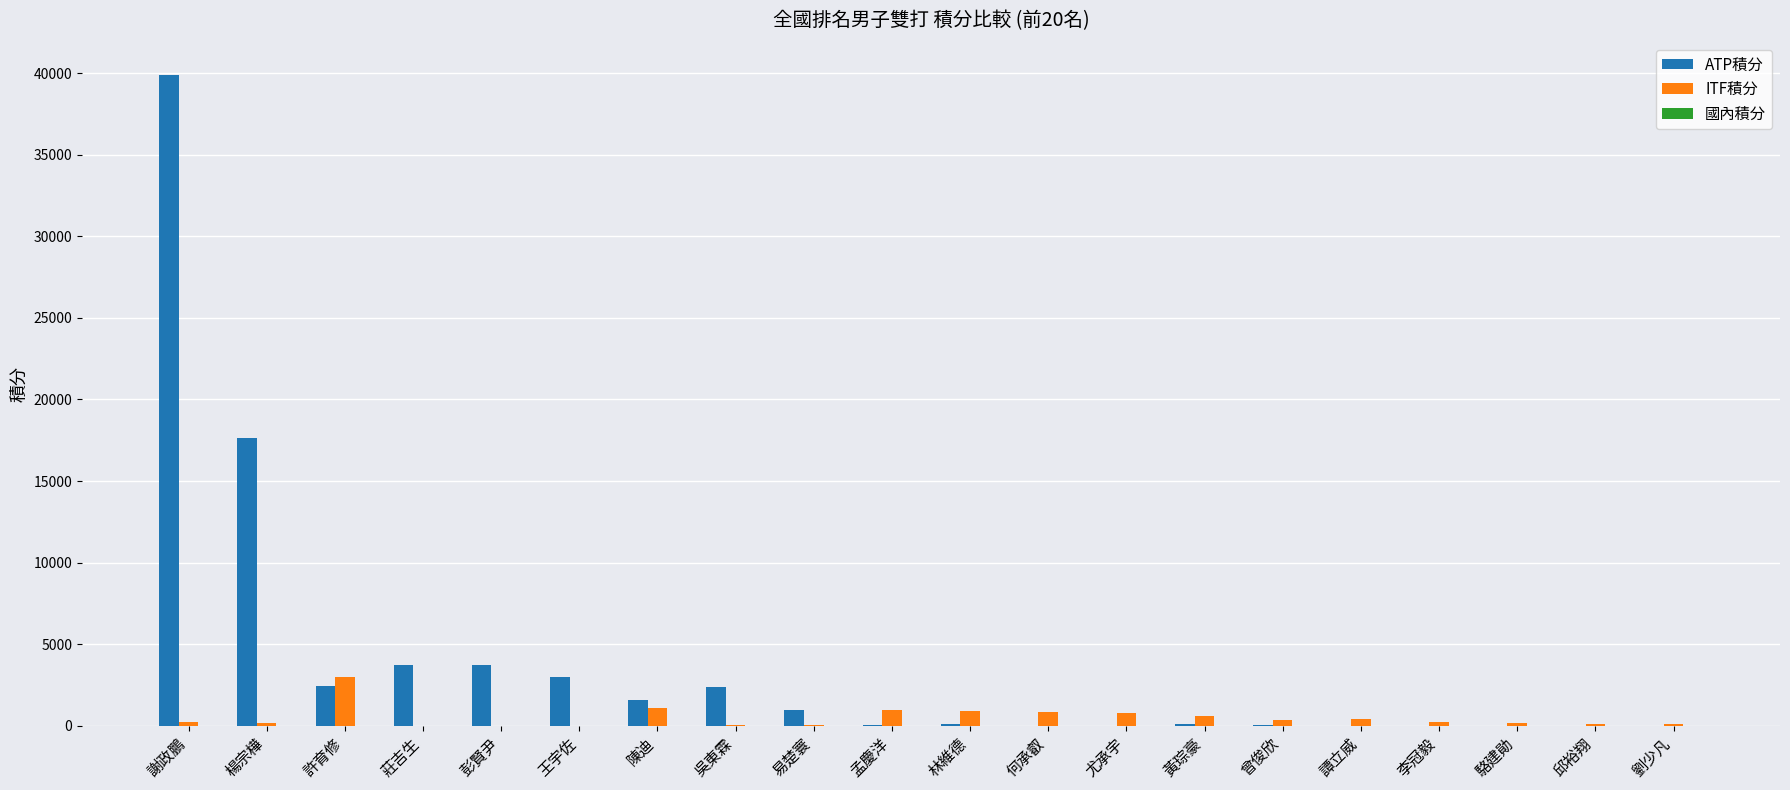

At which category is the sum across all series the highest?

謝政鵬